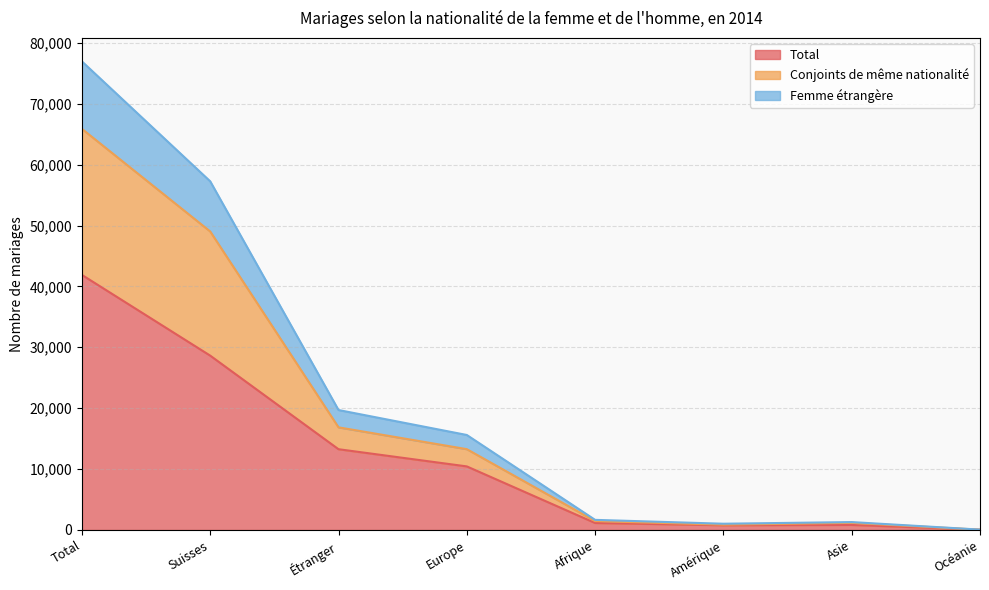

Does the chart have visible grid lines?

Yes